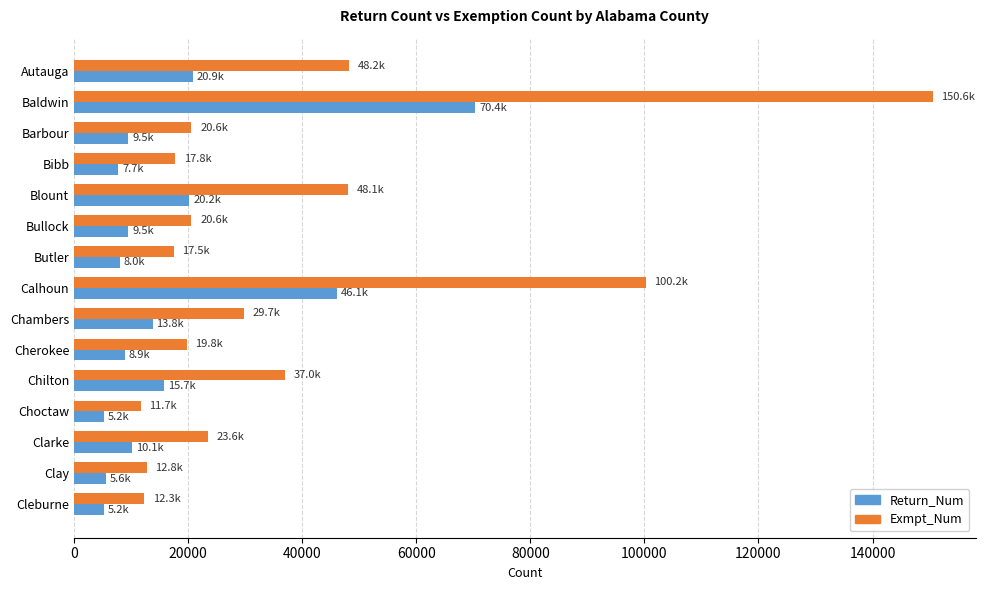

What is the difference between the maximum and minimum values in the Exmpt_Num series?

138871